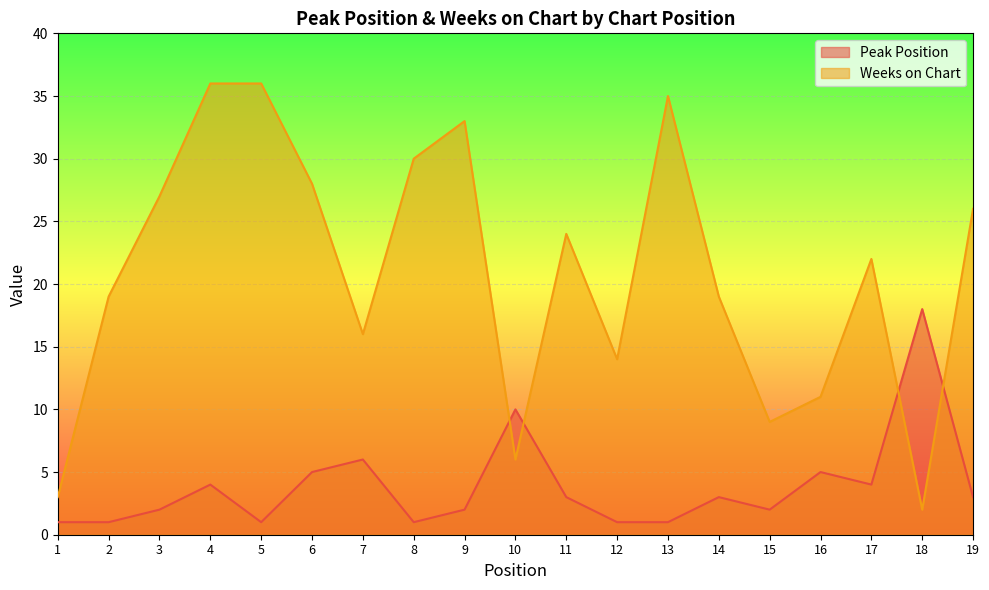

Which has a higher value, 13 or 5?

13